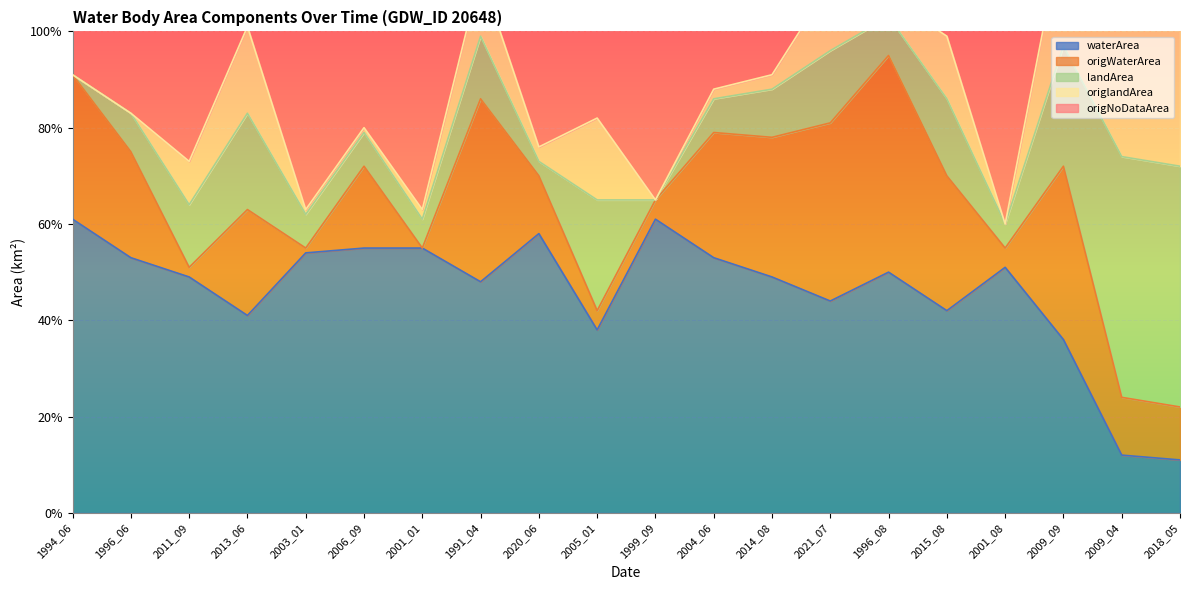

At which category does the chart reach its minimum across all series?

2018_05